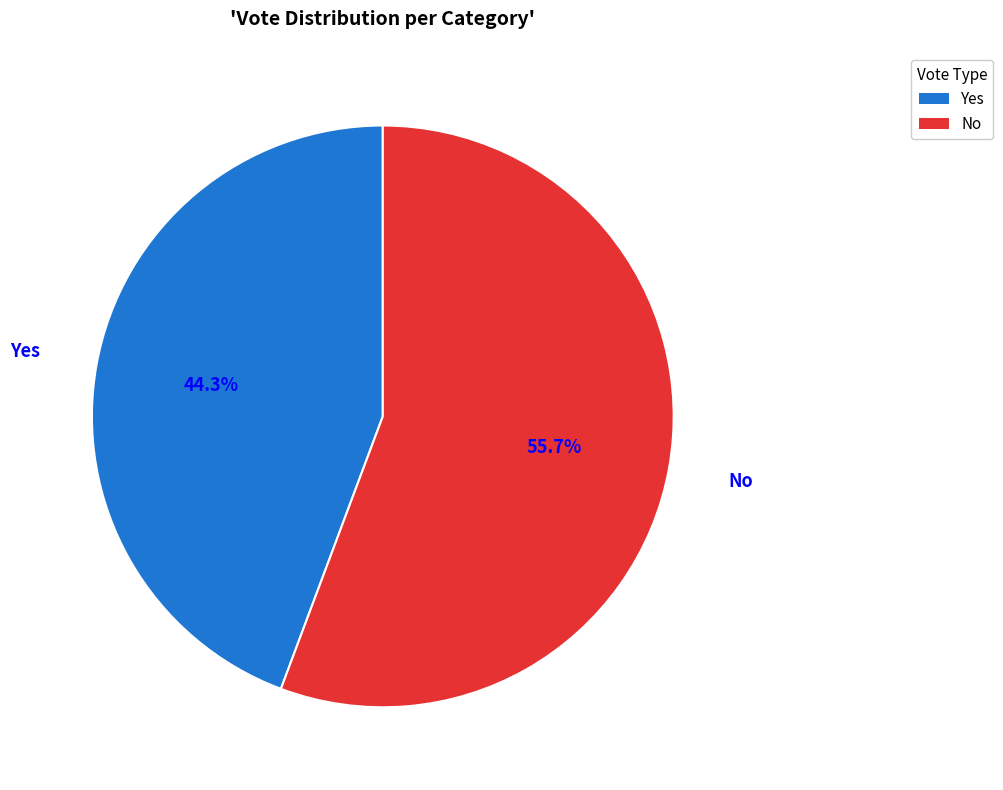

Is there a majority slice in this chart?

Yes